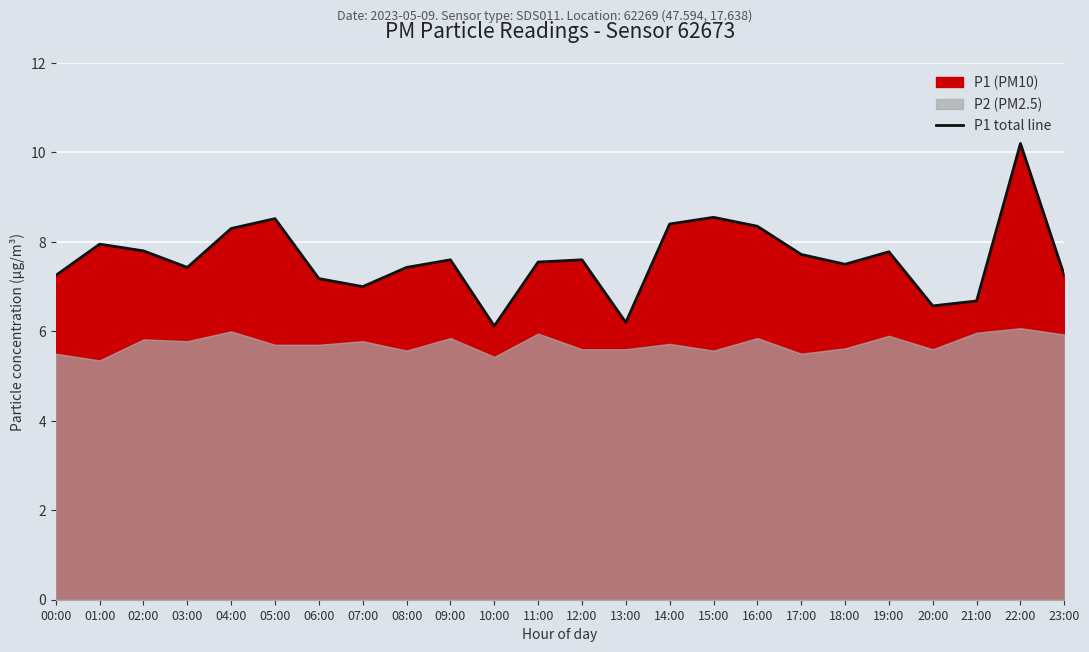

At which category does the data reach its first local valley?

03:00